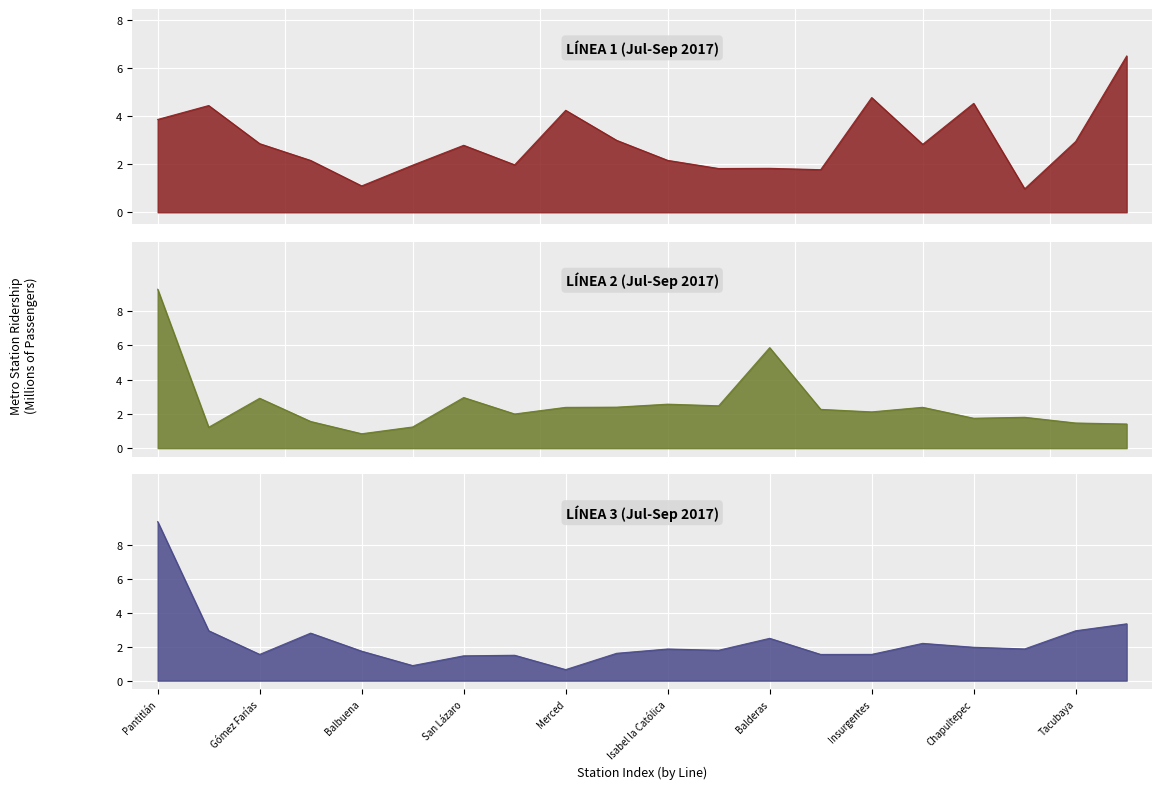

What is the greatest value displayed?

9.4